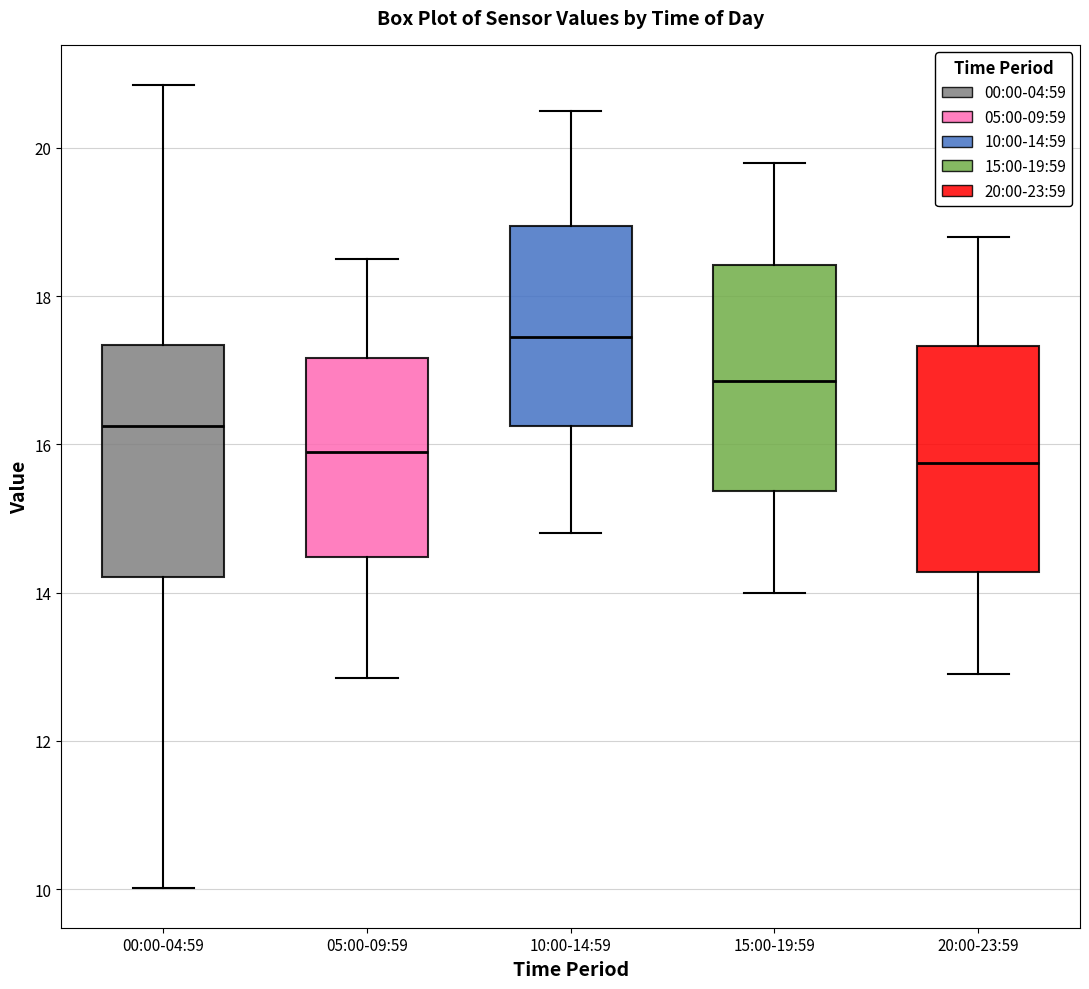

Where does the median line of the box for 20:00-23:59 sit on the y-axis? The values are not printed on the chart, so give them approximately, as read against the axis.

15.8